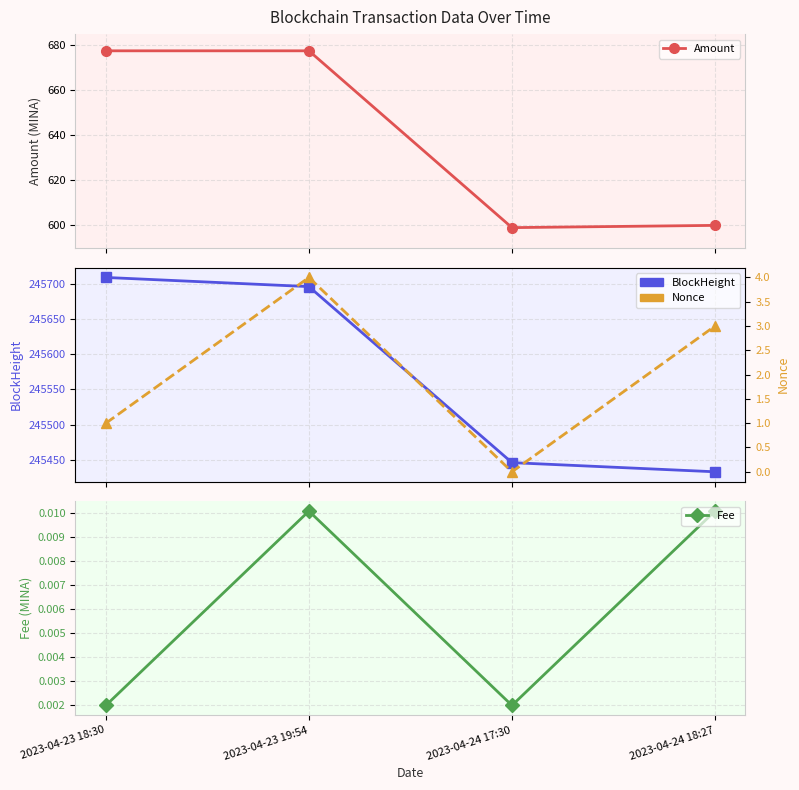

True or false: BlockHeight and Amount cross at least once.

False